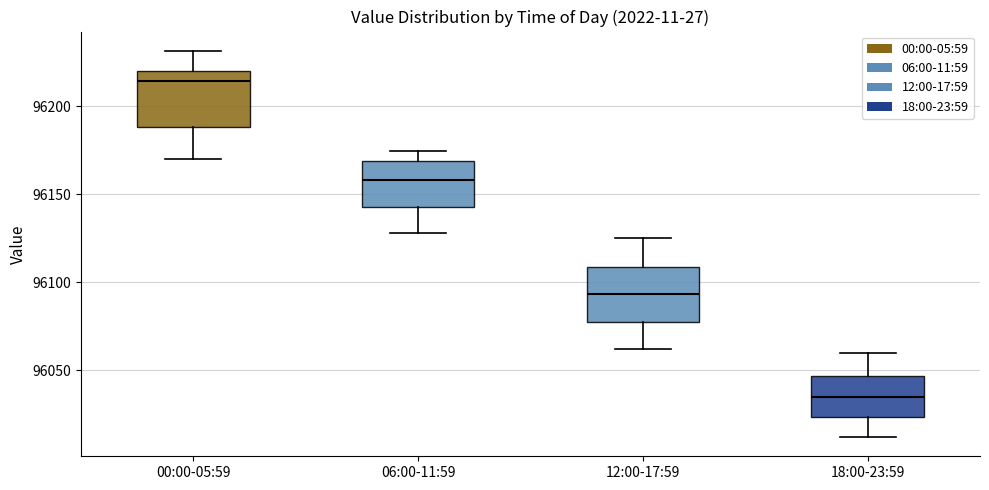

Reading left to right, transcribe this box plot: for each box, give where its median line is, the range the box spans, and where its two whiskers end, as read against the y-axis. The values are not printed on the chart, so give them approximately, as read against the axis.

00:00-05:59: median 96215, box 96190 to 96220, whiskers 96170 to 96230
06:00-11:59: median 96160, box 96145 to 96170, whiskers 96130 to 96175
12:00-17:59: median 96095, box 96075 to 96110, whiskers 96060 to 96125
18:00-23:59: median 96035, box 96025 to 96045, whiskers 96010 to 96060